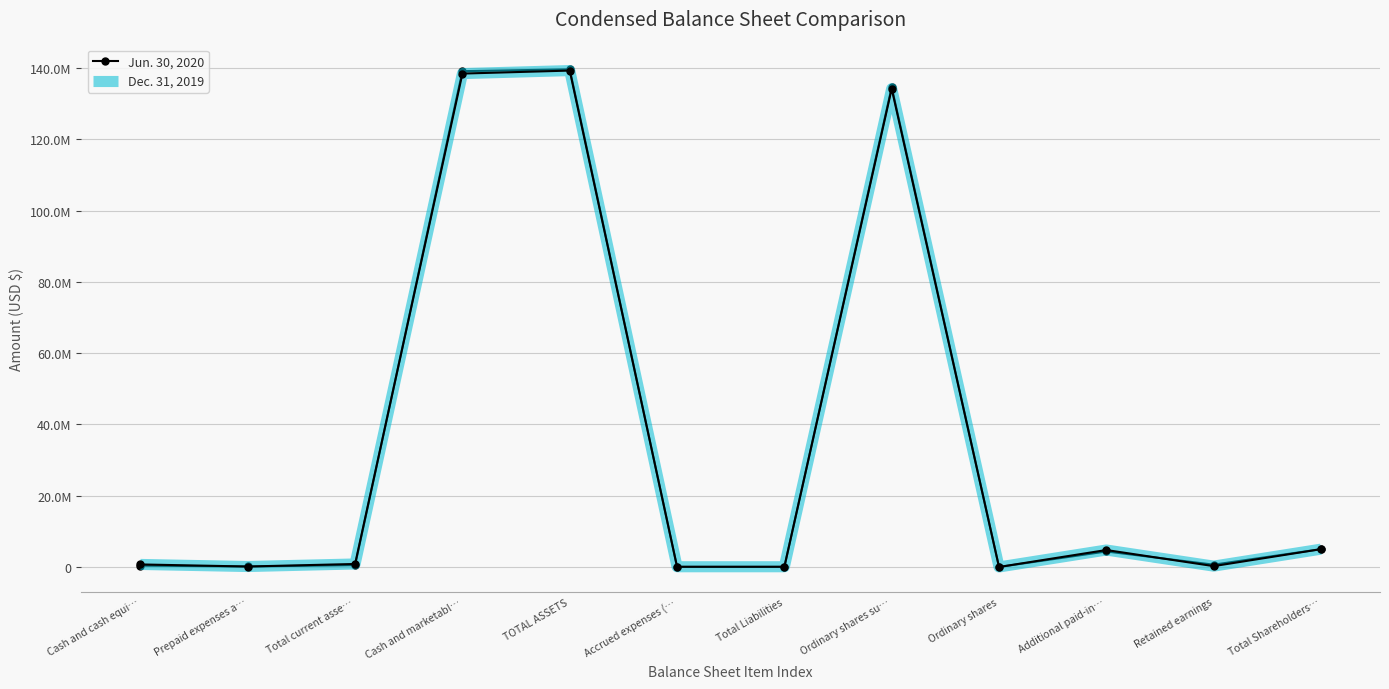

At which label does Jun. 30, 2020 first exceed 642765?

Cash and marketabl…